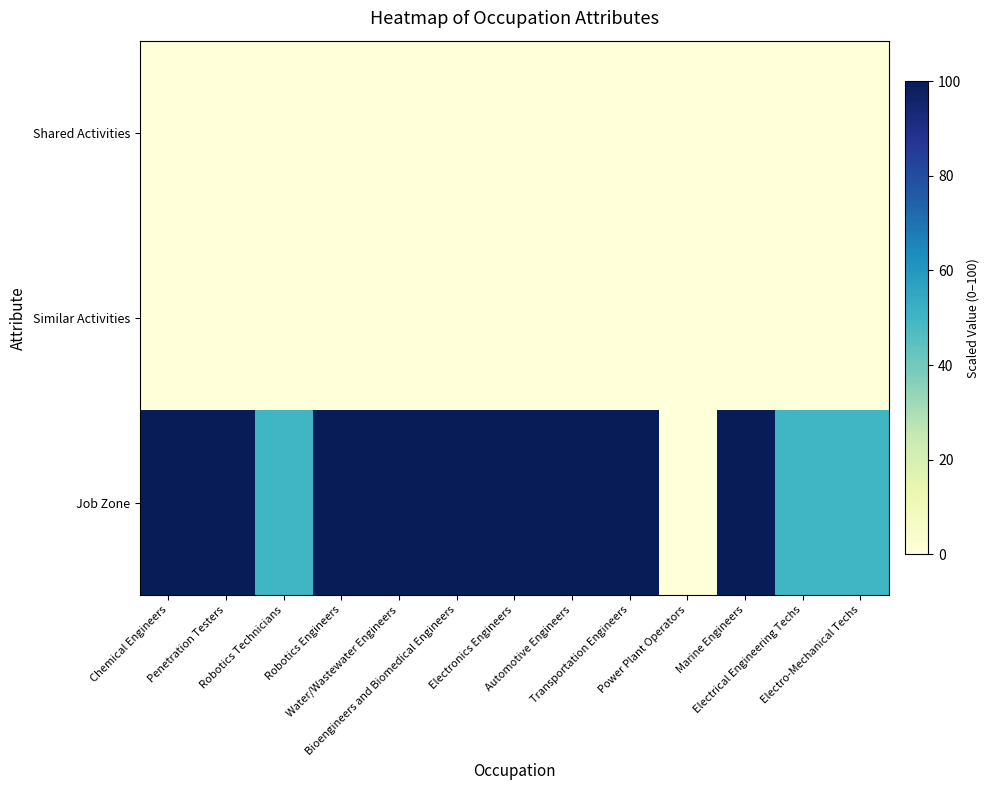

Reading left to right, extract all data points from this chart.

Shared Activities: Chemical Engineers=0	Penetration Testers=0	Robotics Technicians=0	Robotics Engineers=0	Water/Wastewater Engineers=0	Bioengineers and Biomedical Engineers=0	Electronics Engineers=0	Automotive Engineers=0	Transportation Engineers=0	Power Plant Operators=0	Marine Engineers=0	Electrical Engineering Techs=0	Electro-Mechanical Techs=0
Similar Activities: Chemical Engineers=0	Penetration Testers=0	Robotics Technicians=0	Robotics Engineers=0	Water/Wastewater Engineers=0	Bioengineers and Biomedical Engineers=0	Electronics Engineers=0	Automotive Engineers=0	Transportation Engineers=0	Power Plant Operators=0	Marine Engineers=0	Electrical Engineering Techs=0	Electro-Mechanical Techs=0
Job Zone: Chemical Engineers=100	Penetration Testers=100	Robotics Technicians=50	Robotics Engineers=100	Water/Wastewater Engineers=100	Bioengineers and Biomedical Engineers=100	Electronics Engineers=100	Automotive Engineers=100	Transportation Engineers=100	Power Plant Operators=0	Marine Engineers=100	Electrical Engineering Techs=50	Electro-Mechanical Techs=50